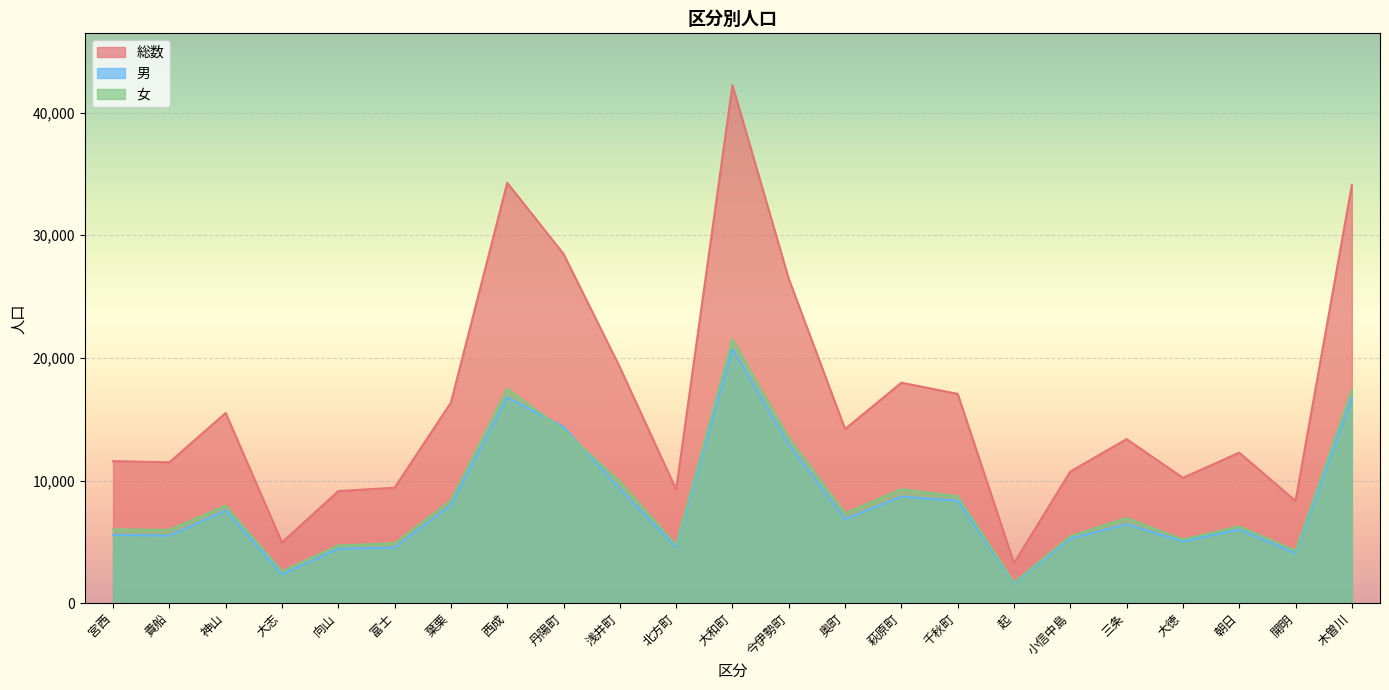

What is the difference between the maximum and minimum values in the 総数 series?

38979